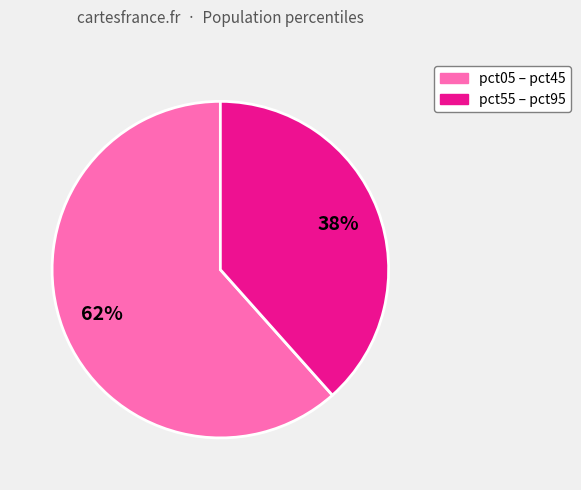

Is there a majority slice in this chart?

Yes